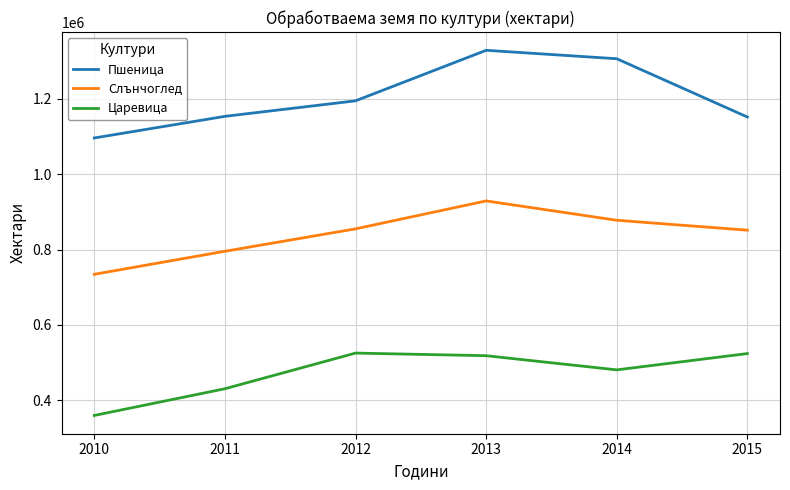

True or false: Царевица has a value of 633778 at 2011.

False